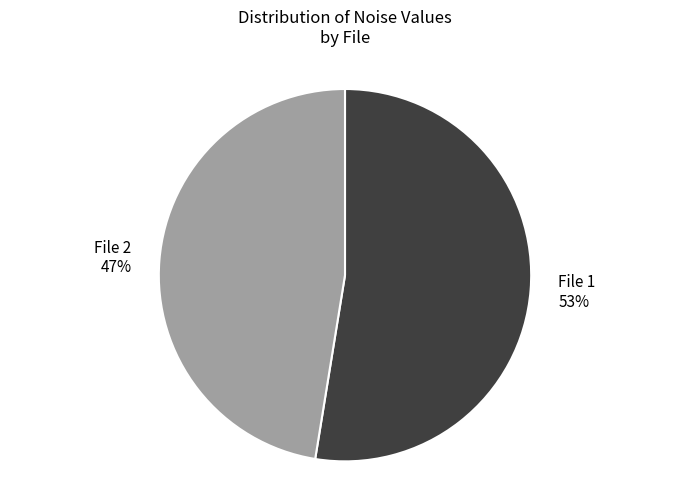

What is the largest slice in the pie chart?

File 1